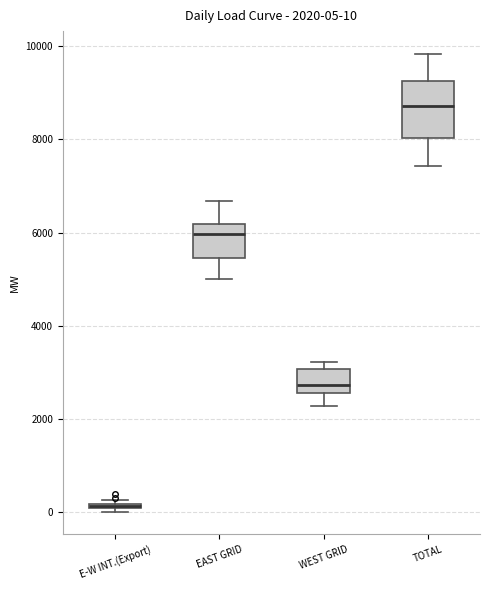

Which box is the tallest, from its lower edge to its upper edge?

TOTAL